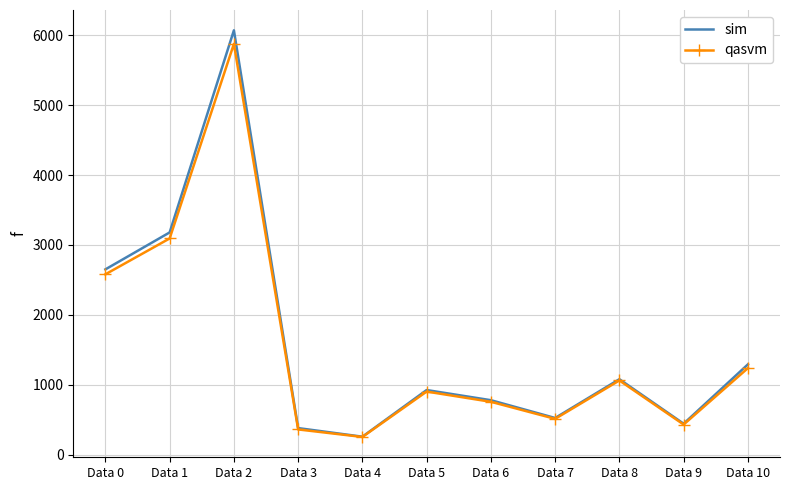

What is the greatest value displayed?

6072.1